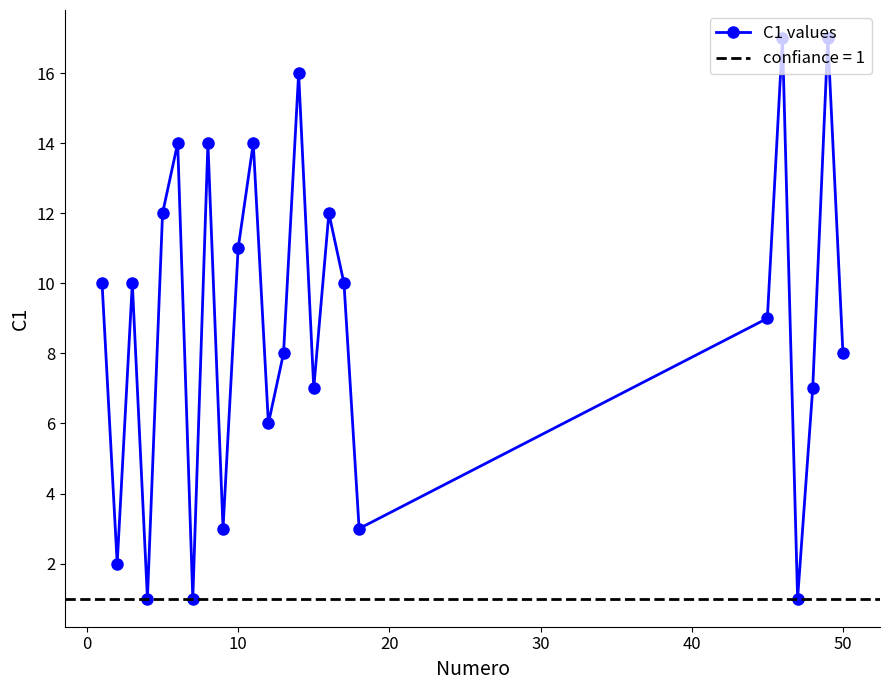

True or false: C1 values has more than 2 points higher than both neighbors.

True